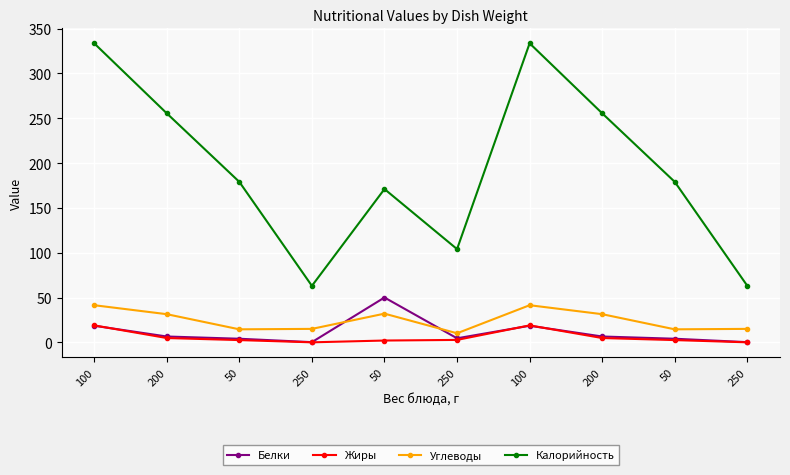

Reading left to right, transcribe all the data shown in this chart.

Белки: 100=18.5	200=6.5	50=4.0	250=0.2	50=50.0	250=4.5	100=18.5	200=6.5	50=4.0	250=0.2
Жиры: 100=18.9	200=4.8	50=2.5	250=0.0	50=2.0	250=2.7	100=18.9	200=4.8	50=2.5	250=0.0
Углеводы: 100=41.4	200=31.4	50=14.5	250=15.0	50=32.0	250=10.1	100=41.4	200=31.4	50=14.5	250=15.0
Калорийность: 100=333.6	200=255.5	50=179.0	250=63.0	50=171.0	250=104.0	100=333.6	200=255.5	50=179.0	250=63.0